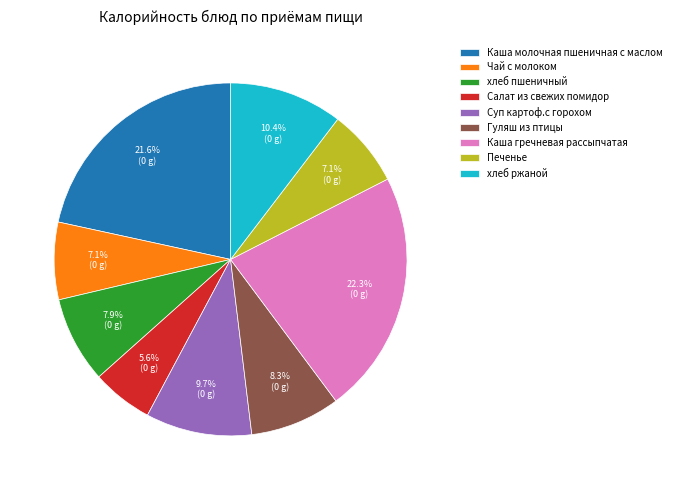

True or false: Салат из свежих помидор accounts for 6% of the total.

True